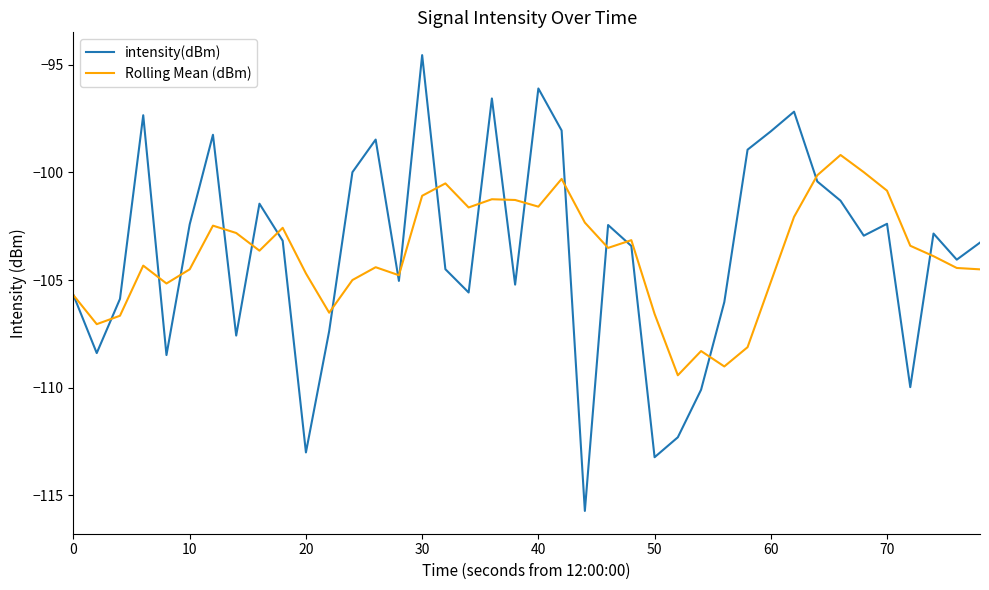

What is the maximum value shown in the chart?

-94.5